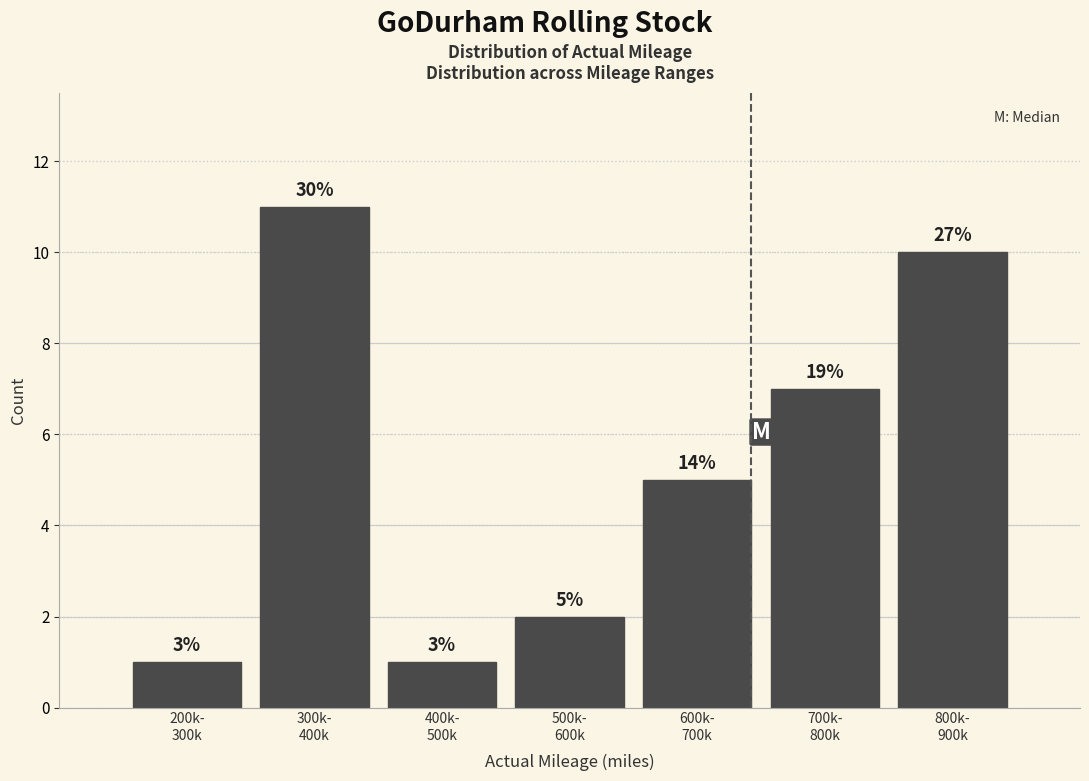

Are the bars horizontal?

No